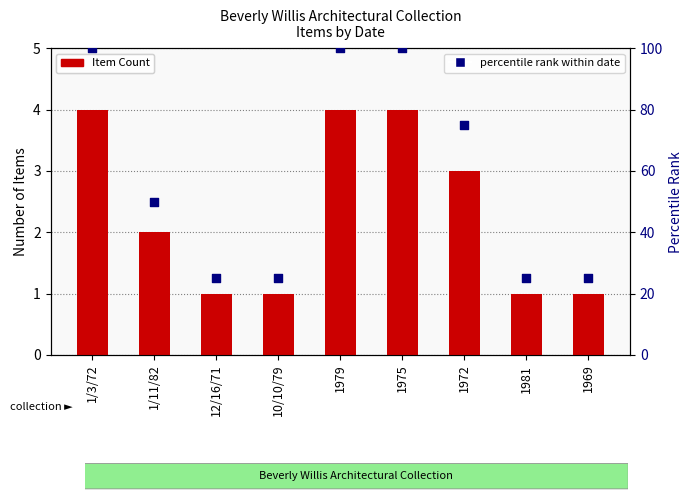

Is the value of Item Count at 1/11/82 greater than the value of percentile rank within date at 1979?

No